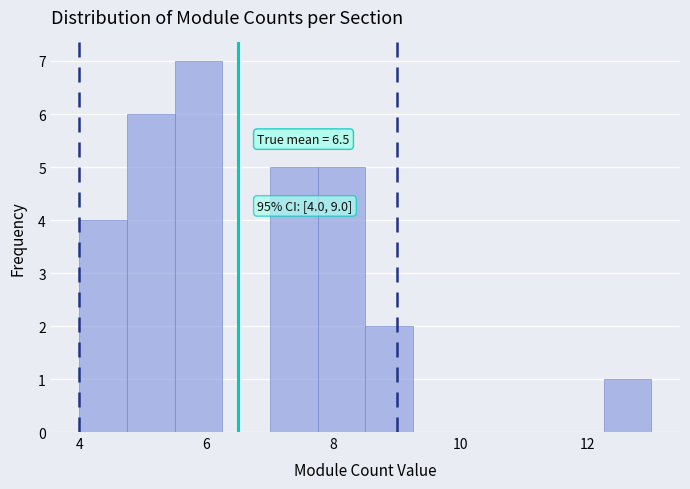

Around what value on the x-axis is the tallest bar? Give the approximate position of its centre, as read against the axis.

5.8